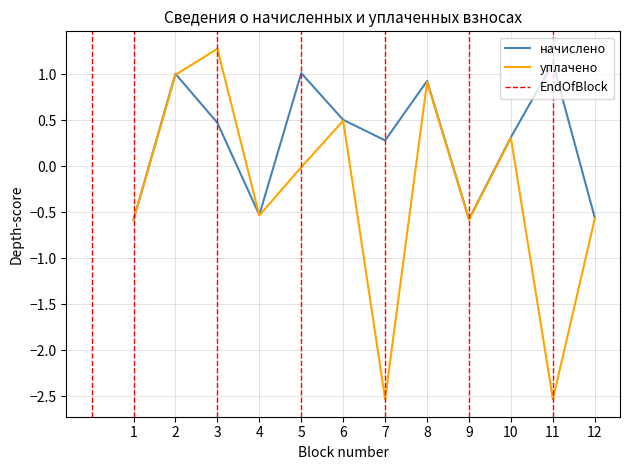

Reading left to right, transcribe all the data shown in this chart.

начислено: -0.6	1.0	0.5	-0.5	1.0	0.5	0.3	0.9	-0.6	0.3	1.1	-0.6
уплачено: -0.6	1.0	1.3	-0.5	-0.0	0.5	-2.5	0.9	-0.6	0.3	-2.5	-0.6